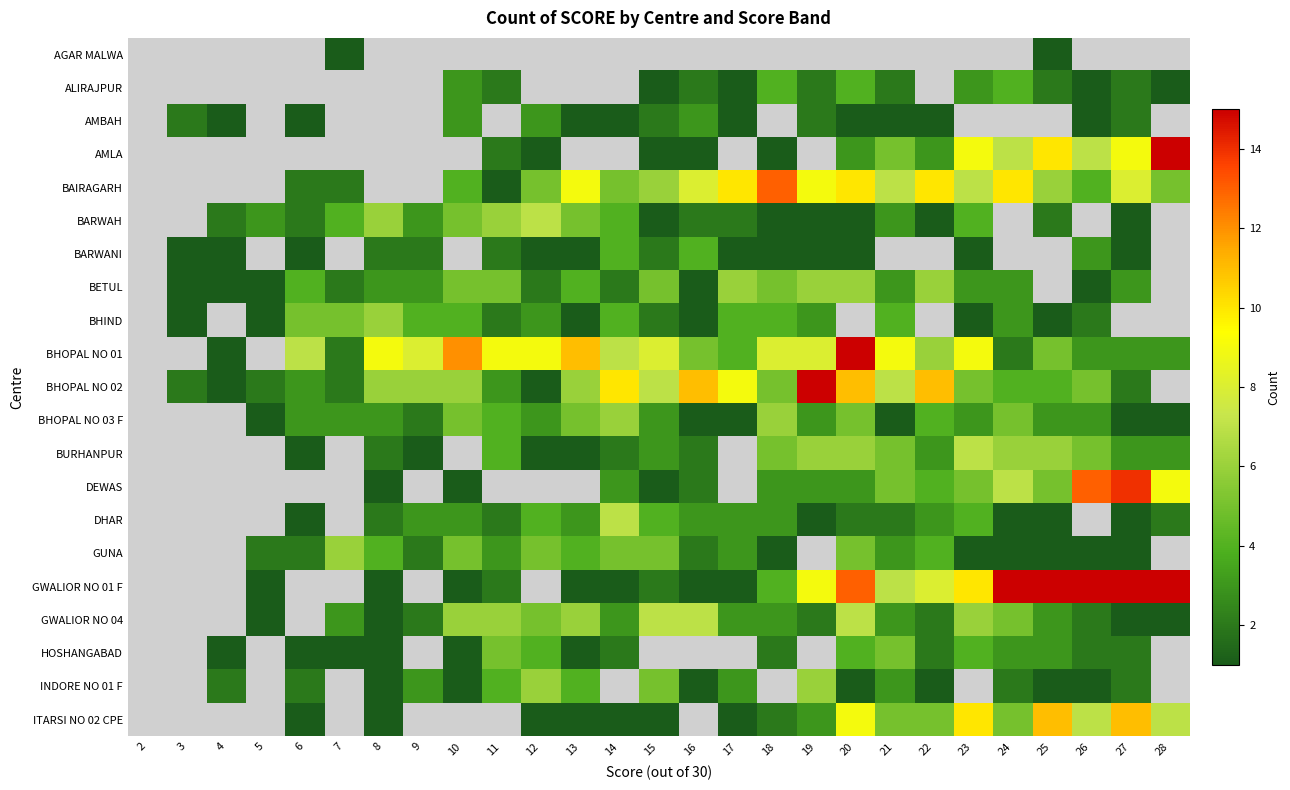

The value of DHAR at 16 is 3.0. True or false?

True